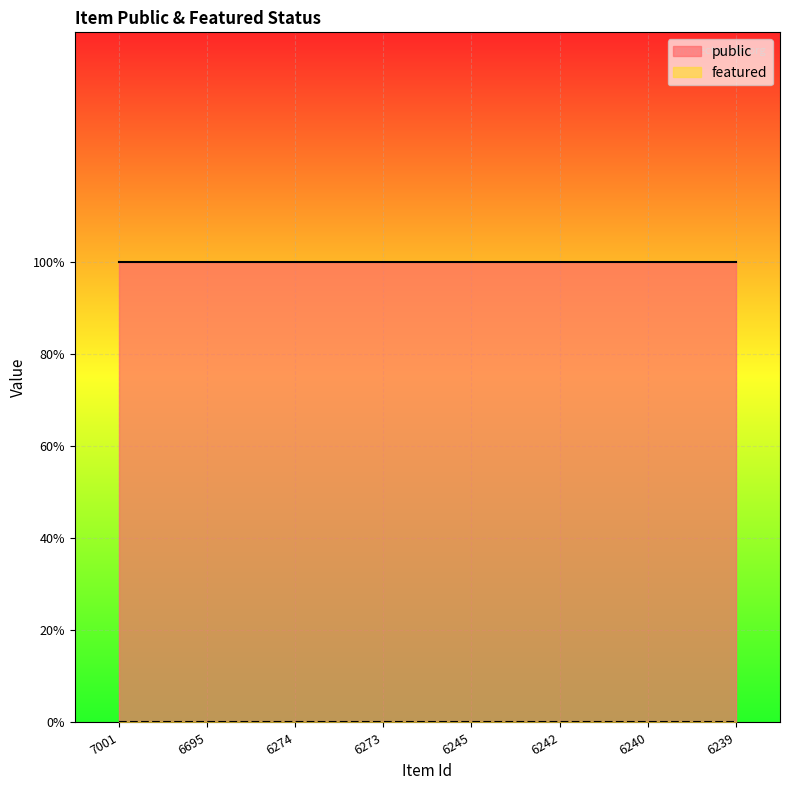

What is the approximate value of public at 6245?

1